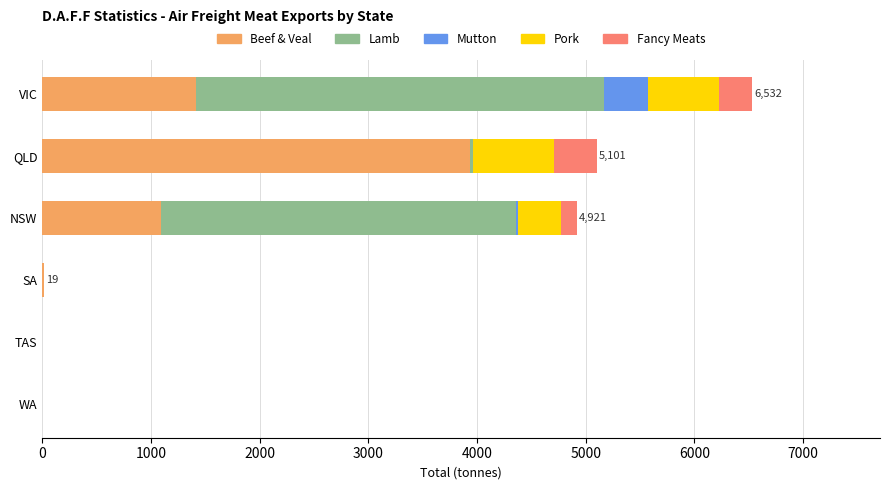

The Beef & Veal series shows 1414.0 at VIC. True or false?

True